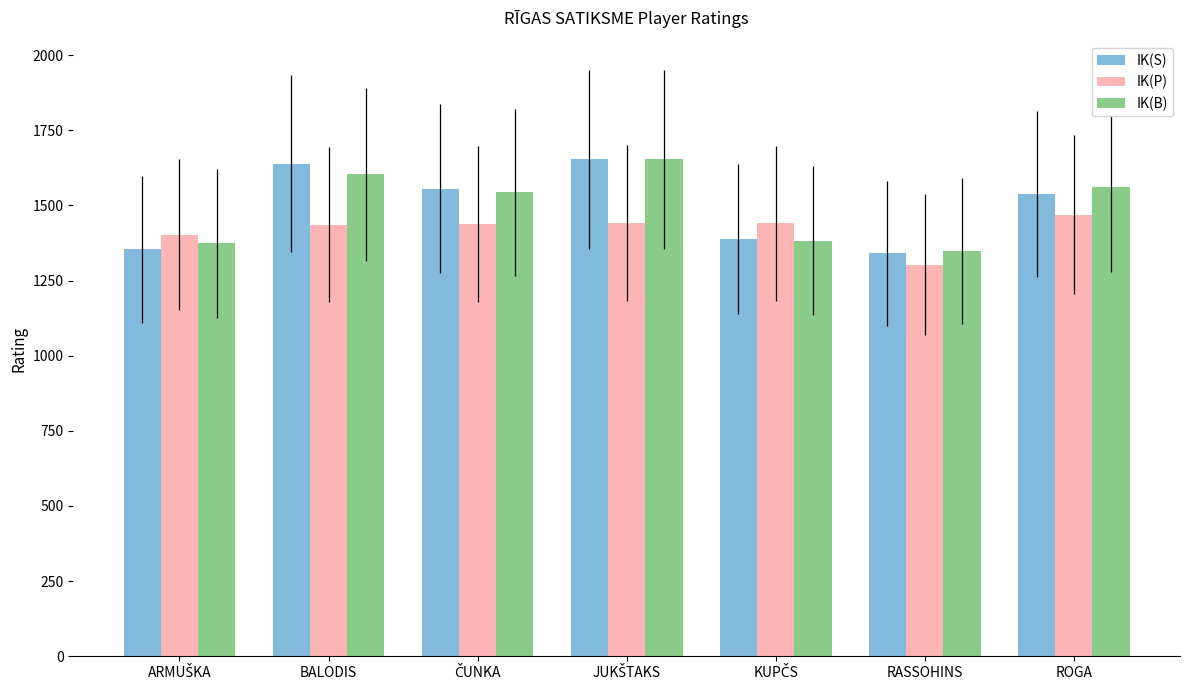

What is the average value of the IK(S) series?

1495